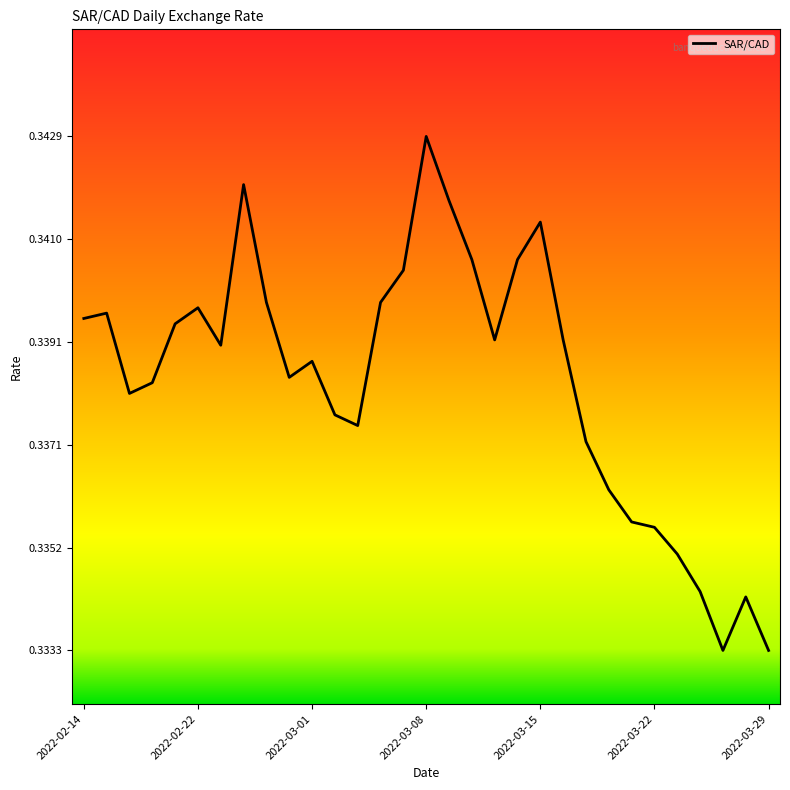

Count the number of categories in the chart.

31